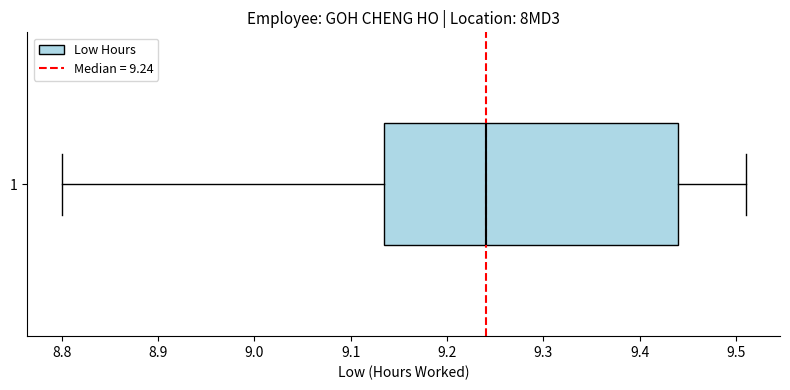

Transcribe this box plot: give where the median line is, the range the box spans, and where the two whiskers end, as read against the x-axis. The values are not printed on the chart, so give them approximately, as read against the axis.

median 9.24, box 9.14 to 9.44, whiskers 8.80 to 9.51